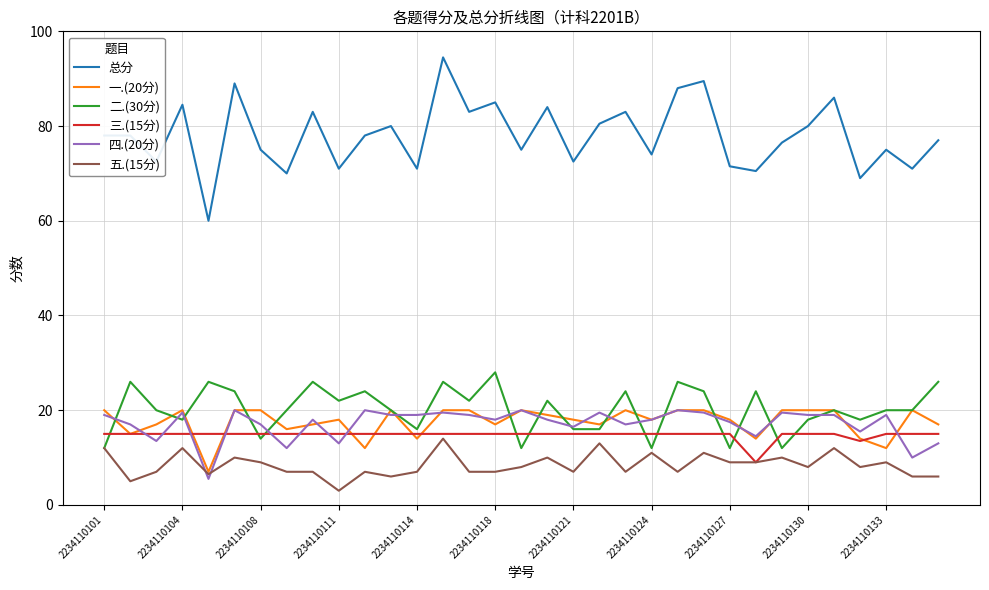

What is the lowest value of the 总分 series?

60.0